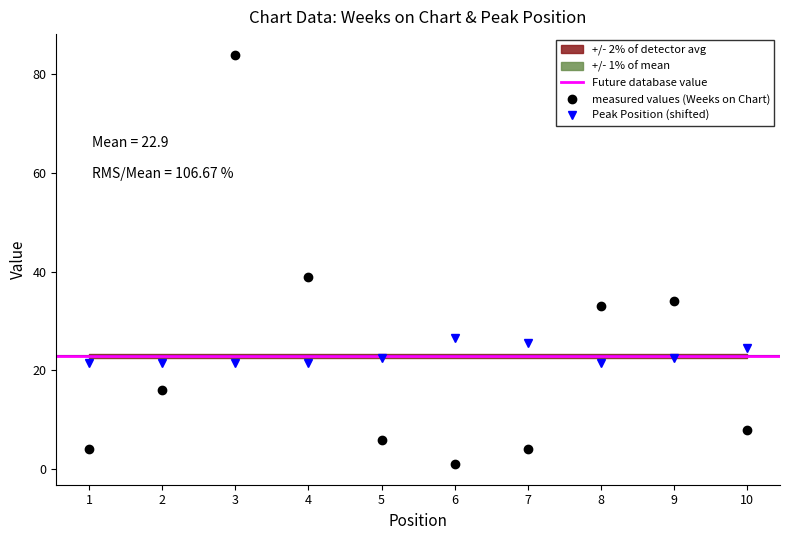

Between 4 and 6, which is larger?

4